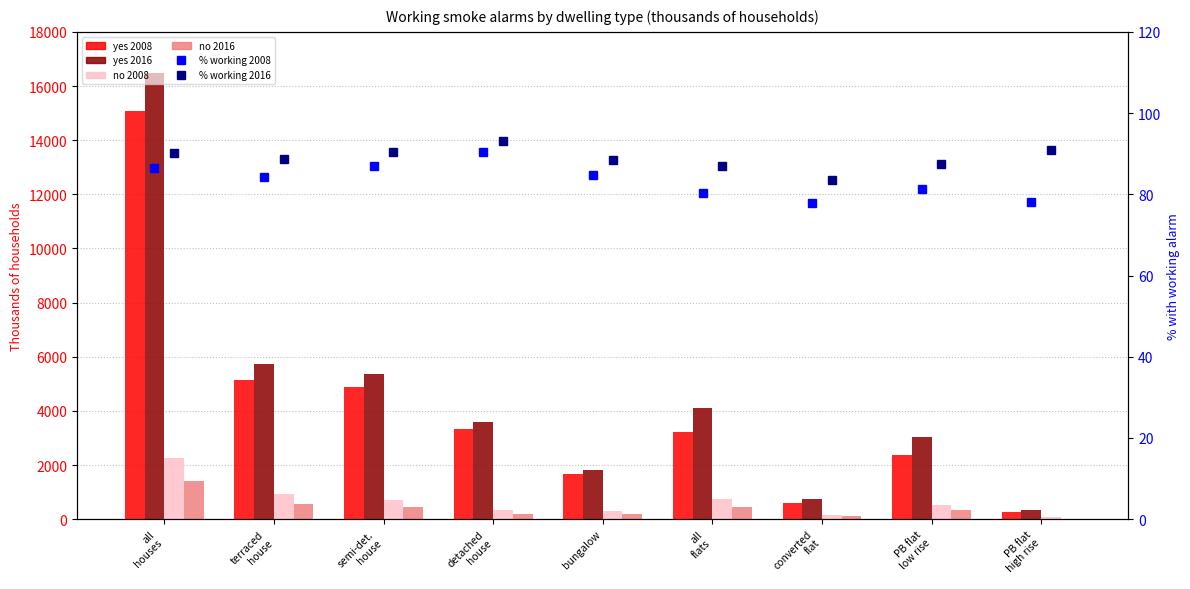

Rank the categories by no 2008 value from lowest to highest.

PB flat
high rise, converted
flat, bungalow, detached
house, PB flat
low rise, semi-det.
house, all
flats, terraced
house, all
houses